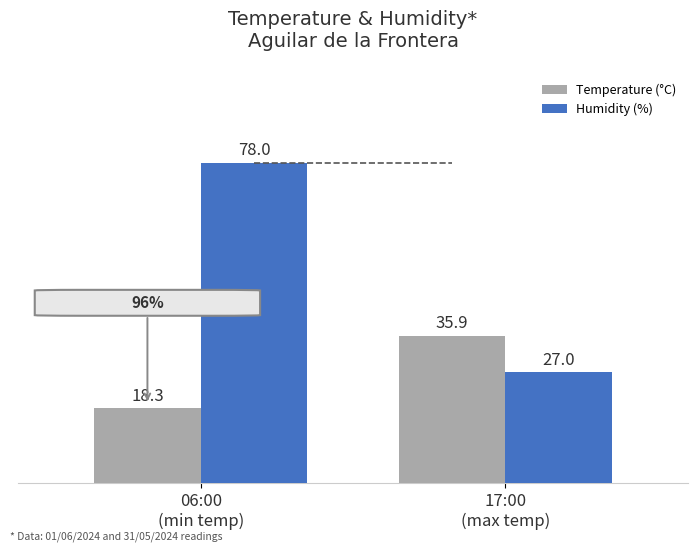

At which category is the sum across all series the highest?

06:00
(min temp)